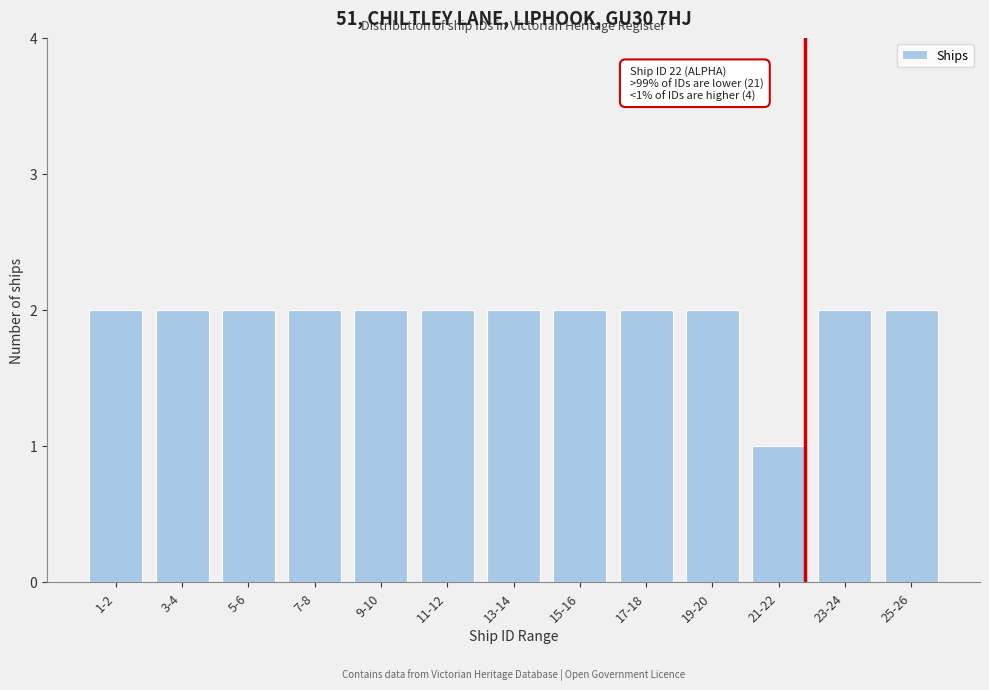

Reading left to right, what are all the values shown in this chart?

2	2	2	2	2	2	2	2	2	2	1	2	2